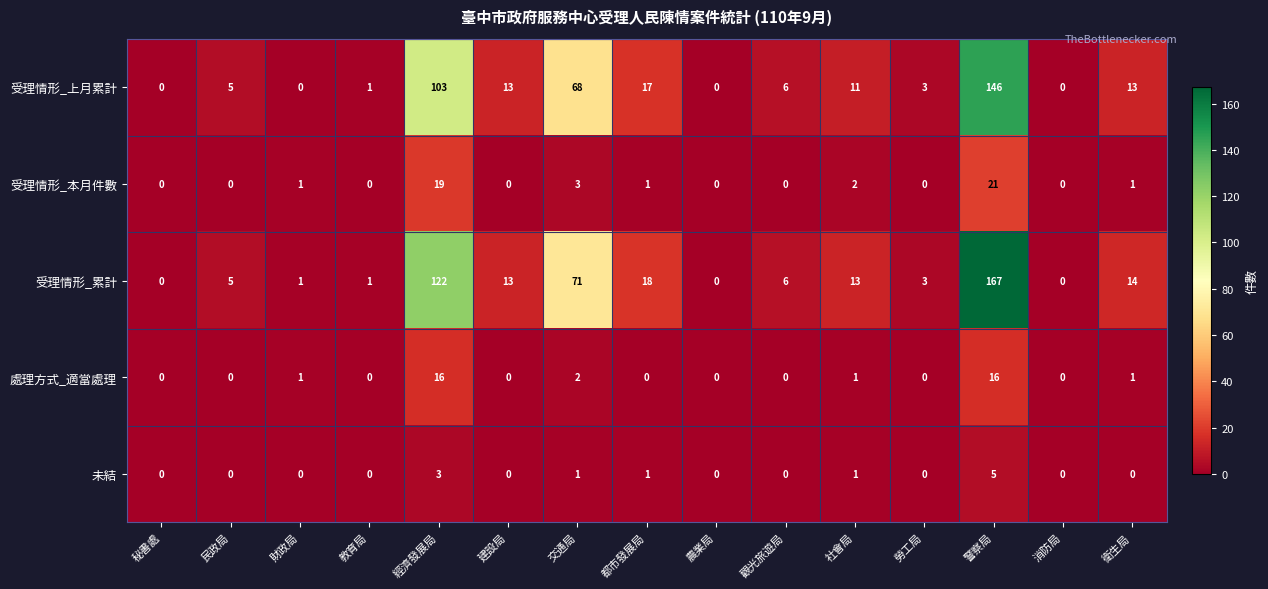

At how many categories does at least one series exceed 40?

3